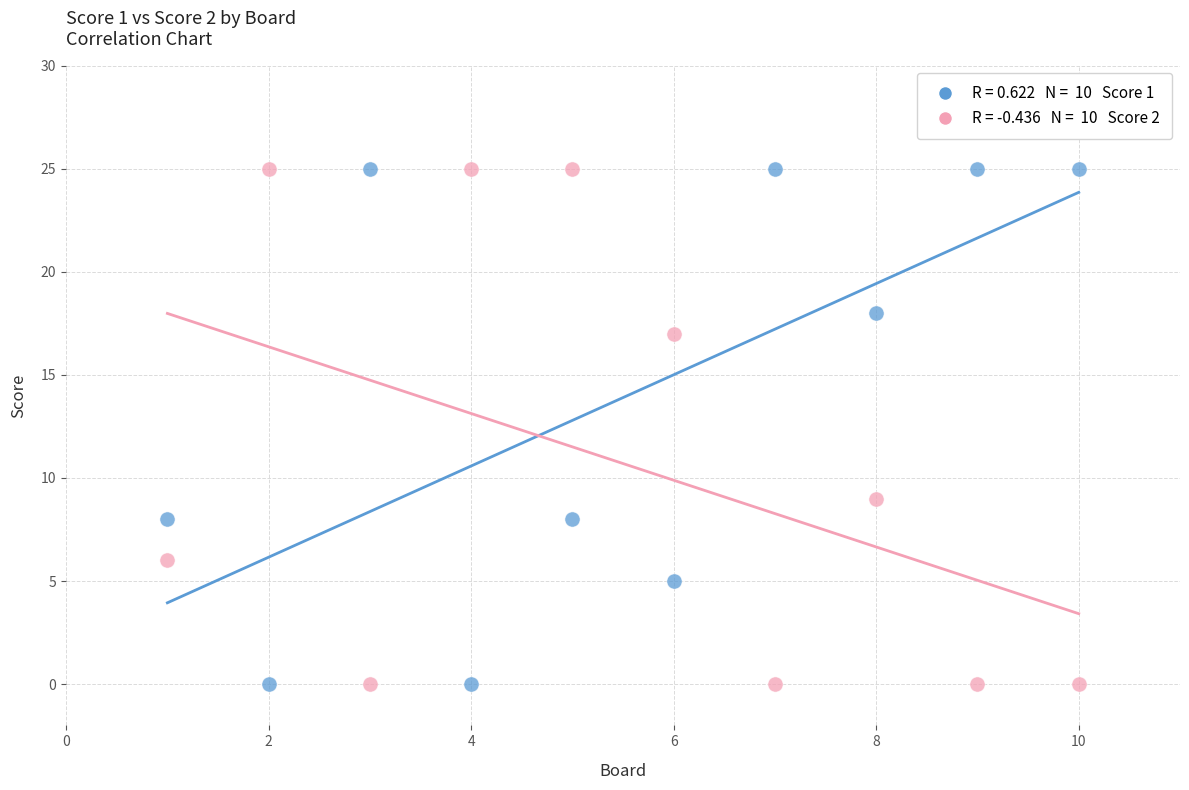

Across all data points, what is the range of X values (max minus min)?

9